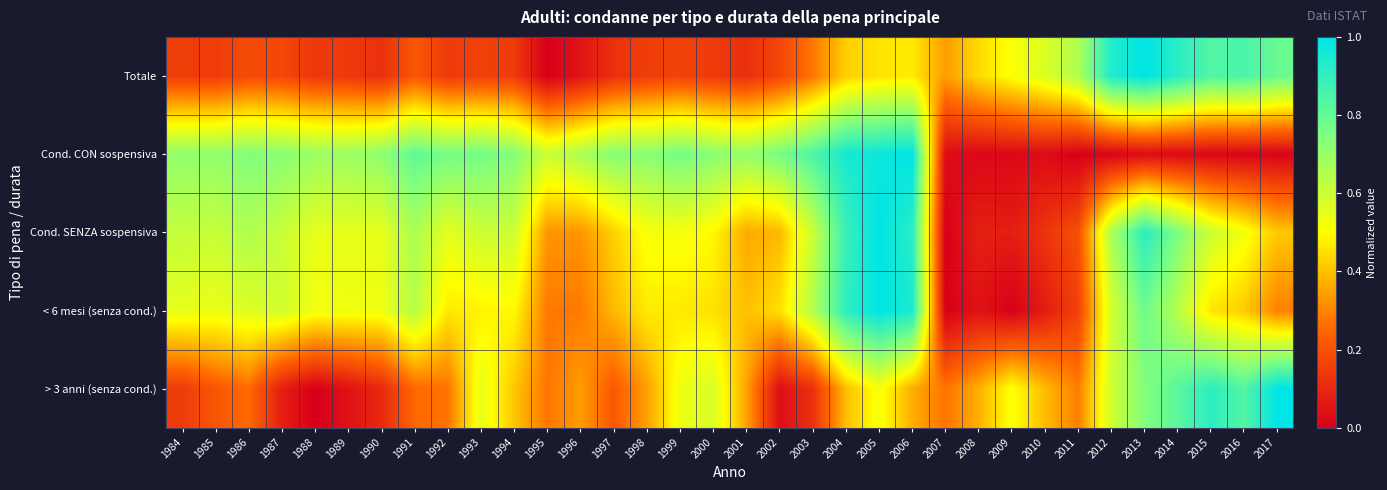

Which label corresponds to the largest value in the chart?

2013